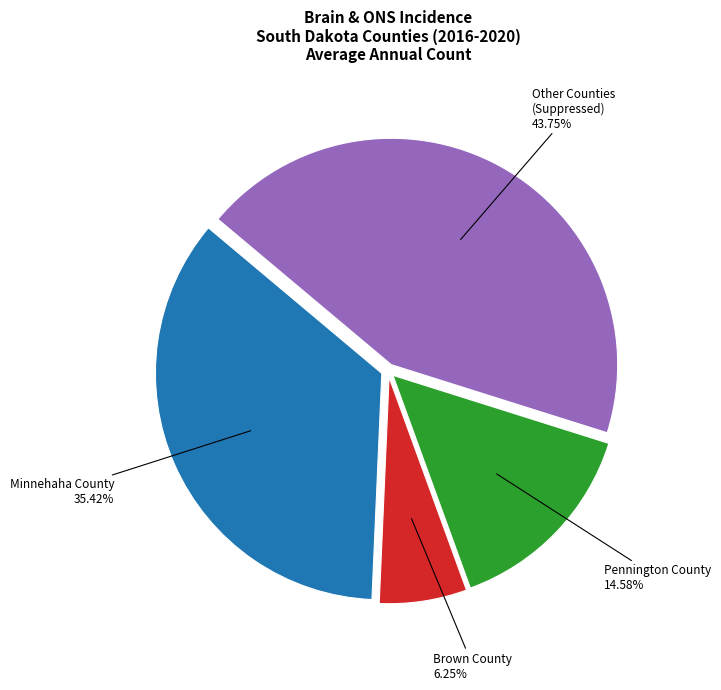

Is there any slice that represents more than half of the pie?

No